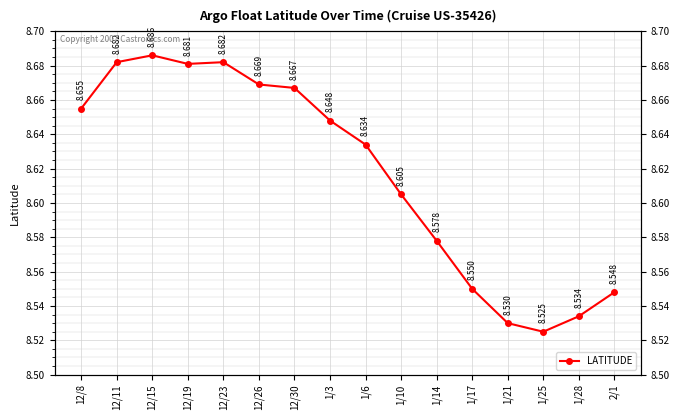

List the labels in order of value, smallest first.

1/25, 1/21, 1/28, 2/1, 1/17, 1/14, 1/10, 1/6, 1/3, 12/8, 12/30, 12/26, 12/19, 12/11, 12/23, 12/15